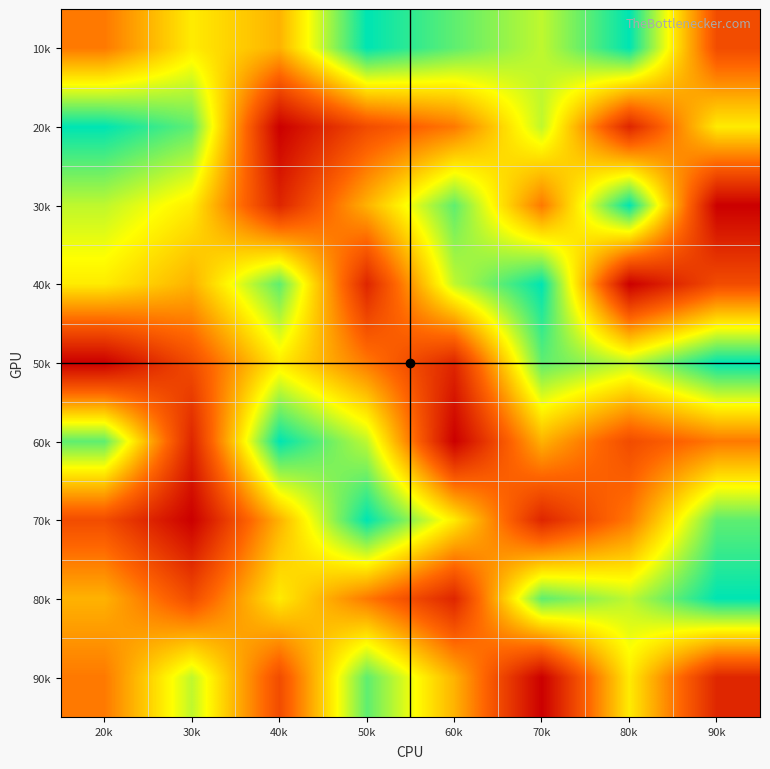

Reading left to right, list all the values displayed in this chart.

10k: 20k=4	30k=6	40k=5	50k=9	60k=8	70k=7	80k=9	90k=3
20k: 20k=9	30k=8	40k=1	50k=3	60k=4	70k=7	80k=2	90k=6
30k: 20k=7	30k=6	40k=2	50k=5	60k=8	70k=4	80k=9	90k=1
40k: 20k=6	30k=5	40k=8	50k=2	60k=7	70k=9	80k=1	90k=3
50k: 20k=1	30k=3	40k=6	50k=4	60k=2	70k=8	80k=7	90k=9
60k: 20k=8	30k=2	40k=9	50k=7	60k=1	70k=5	80k=3	90k=4
70k: 20k=3	30k=1	40k=5	50k=9	60k=6	70k=2	80k=4	90k=8
80k: 20k=5	30k=3	40k=6	50k=4	60k=2	70k=8	80k=7	90k=9
90k: 20k=4	30k=7	40k=3	50k=8	60k=5	70k=1	80k=6	90k=2